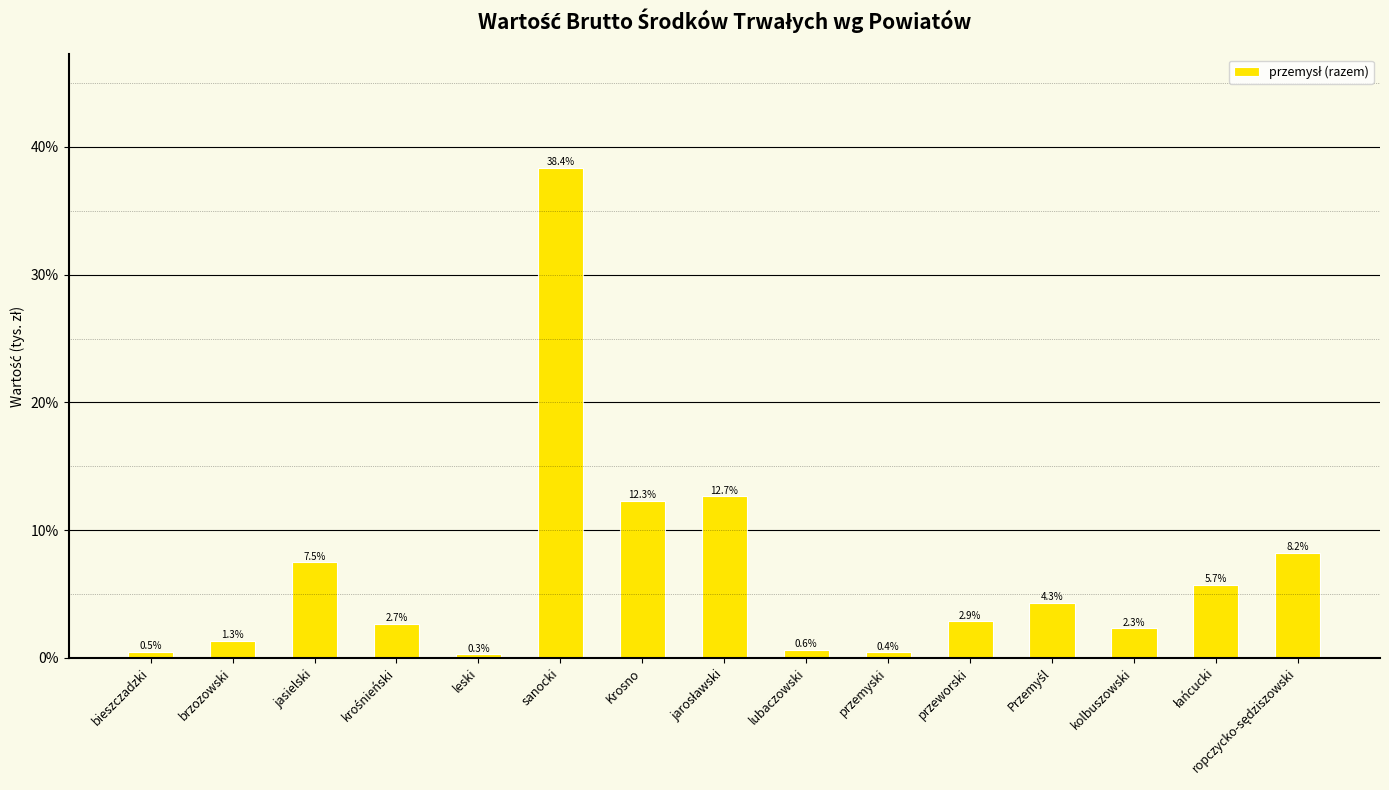

What is the average value?

6.7